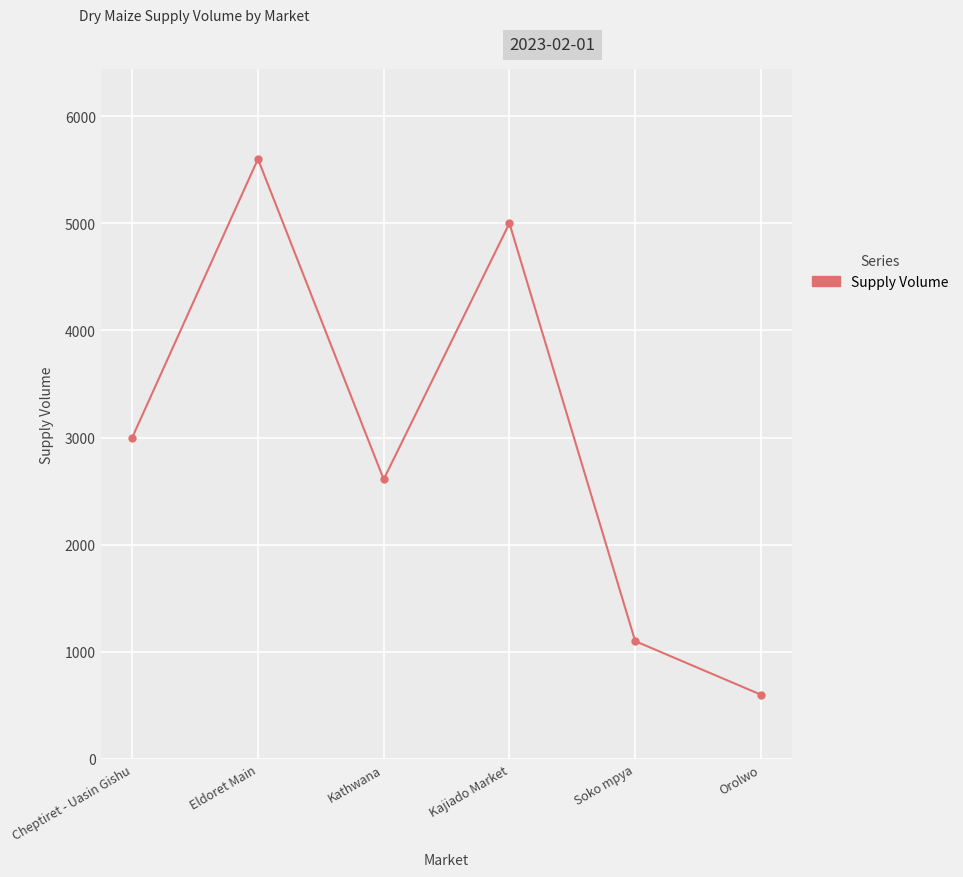

Reading left to right, list all the values displayed in this chart.

3000	5600	2610	5000	1100	600